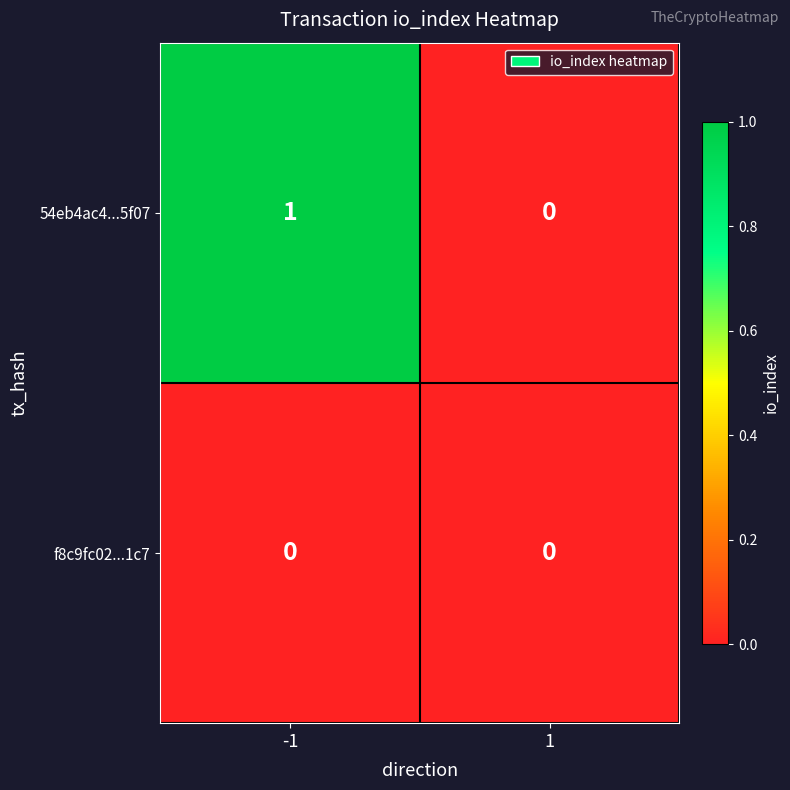

Which series has the largest total across all categories?

54eb4ac4...5f07